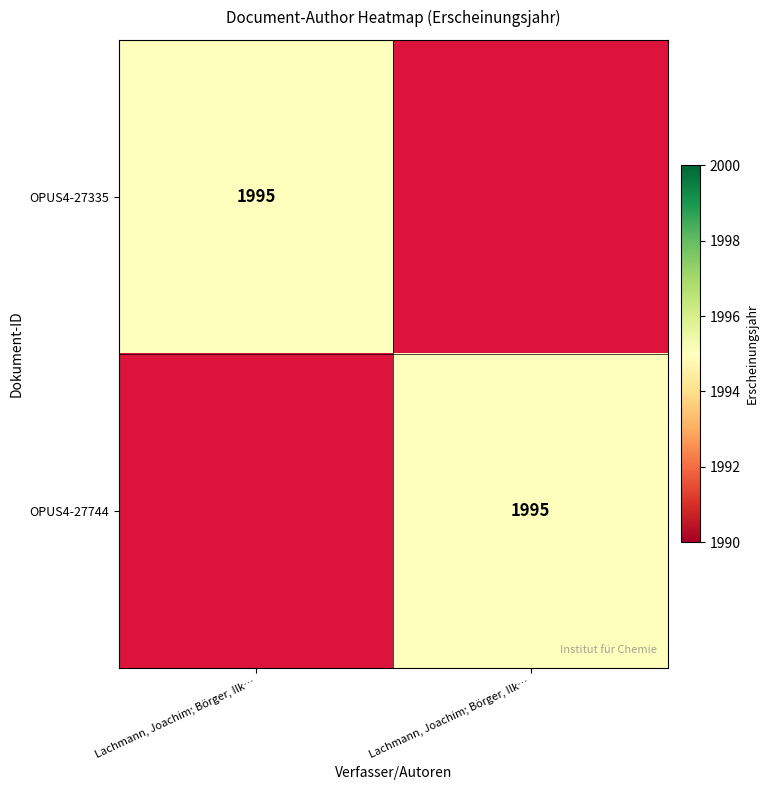

At how many categories does at least one series exceed 160?

2